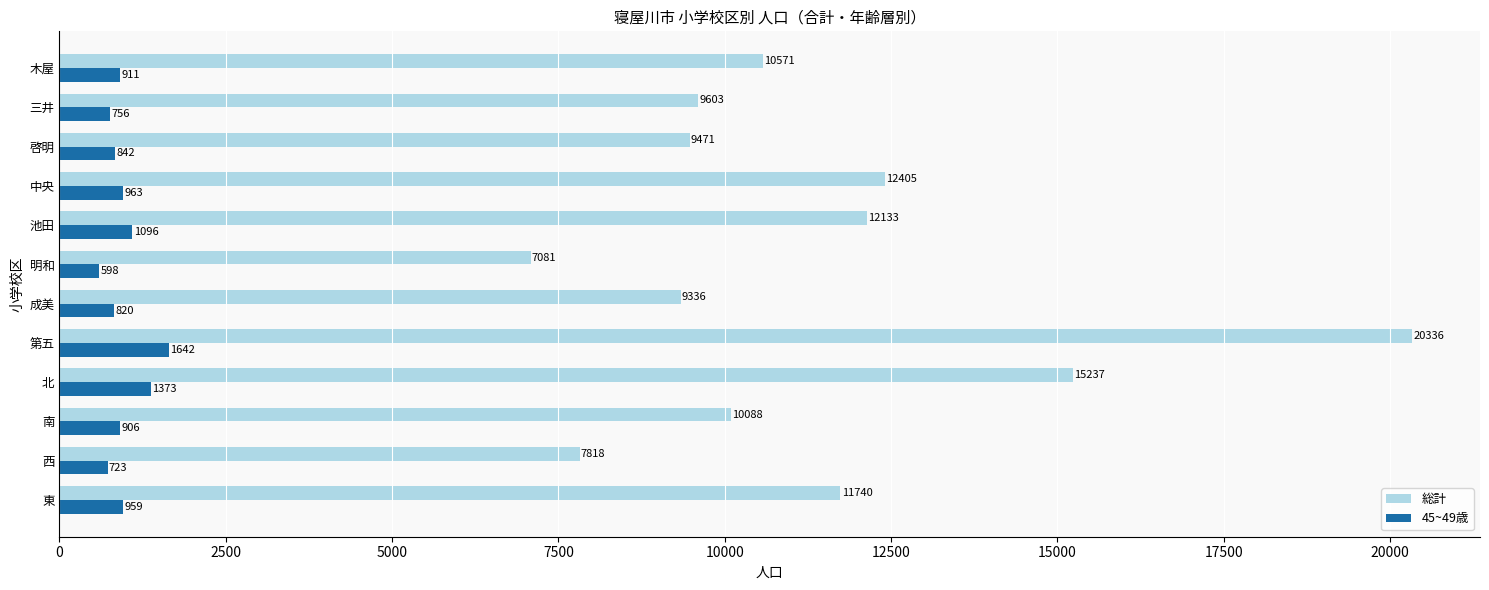

Which series has the widest spread of values?

総計